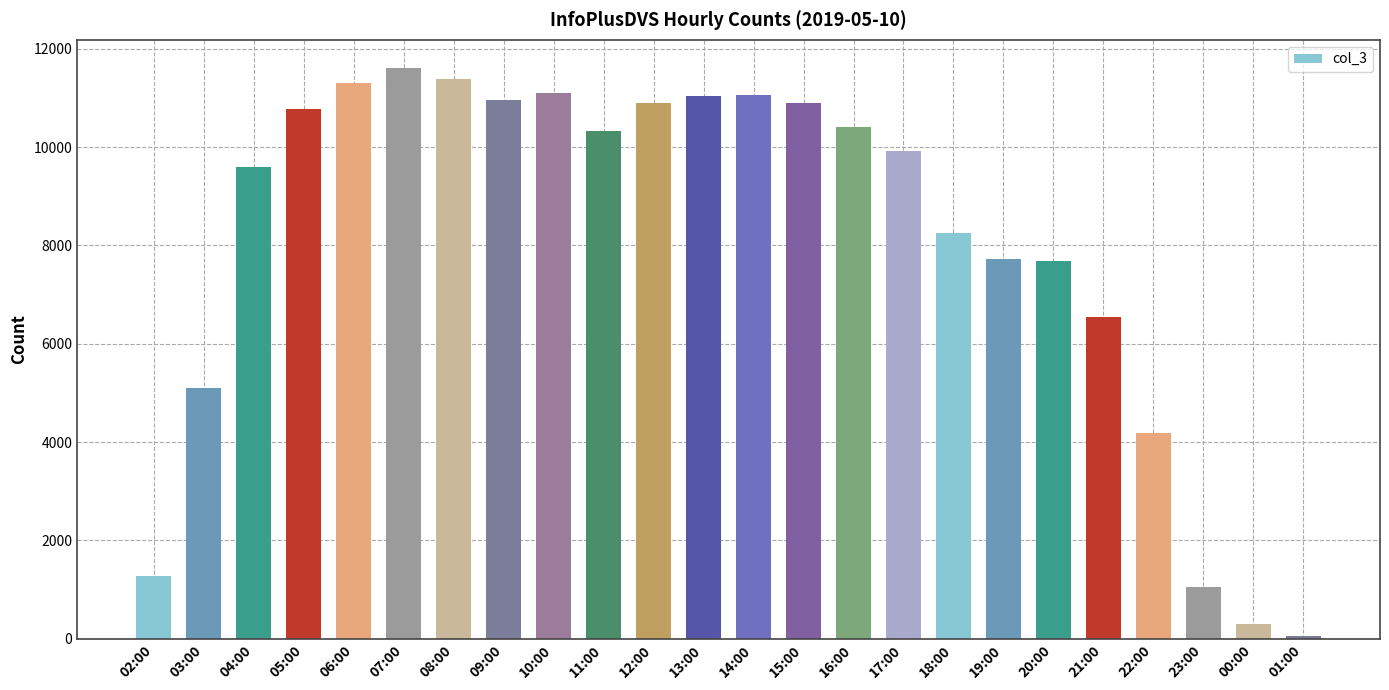

The chart shows a value of 16794 at 04:00. True or false?

False